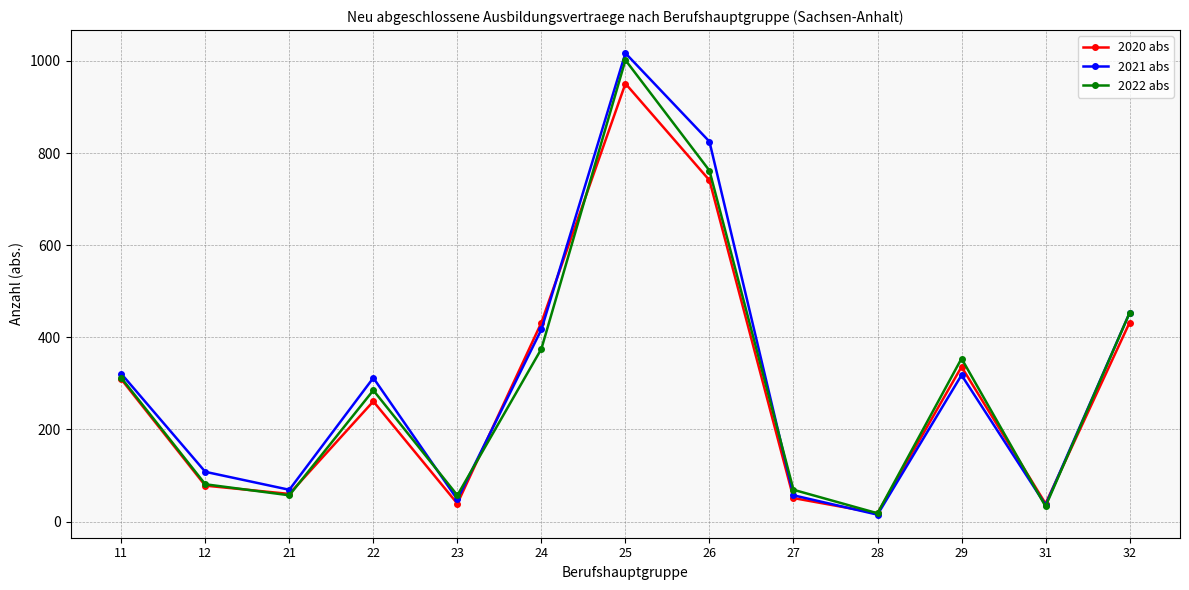

How many interior local peaks does the 2021 abs series have?

3